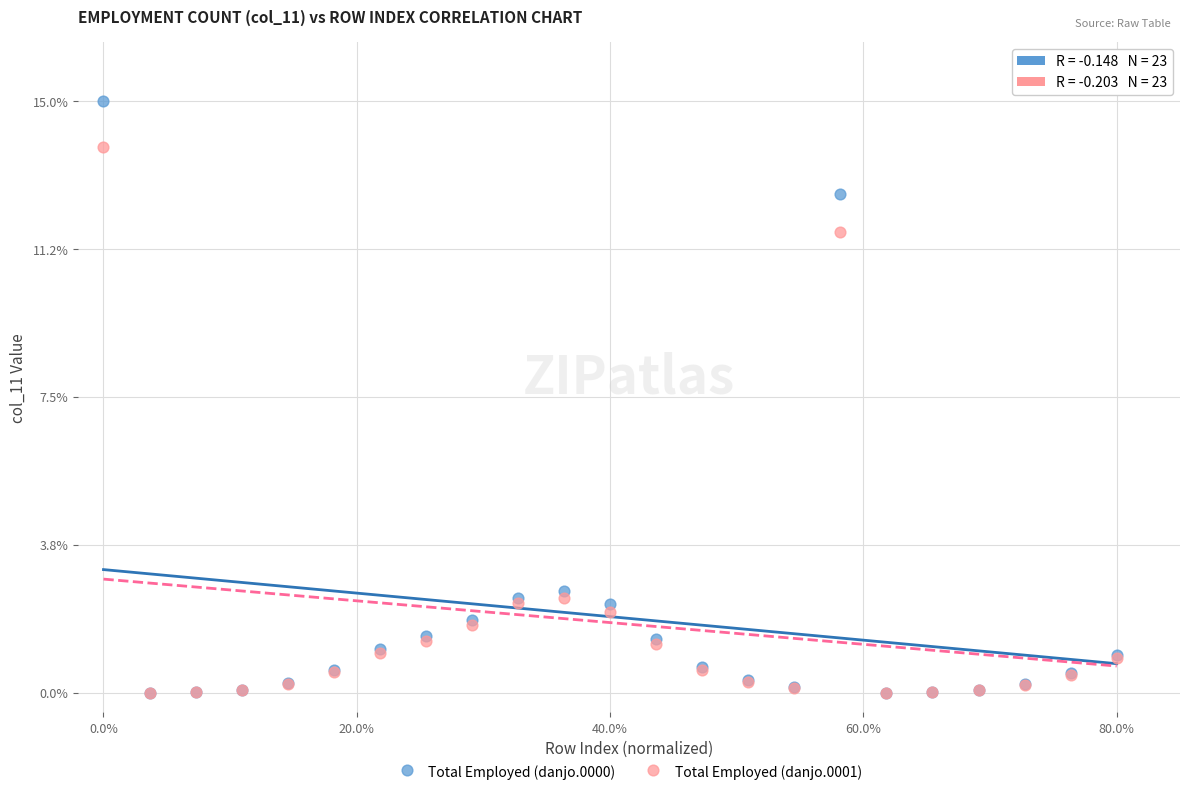

Which series has the widest spread of Y values?

Total Employed (danjo.0000)